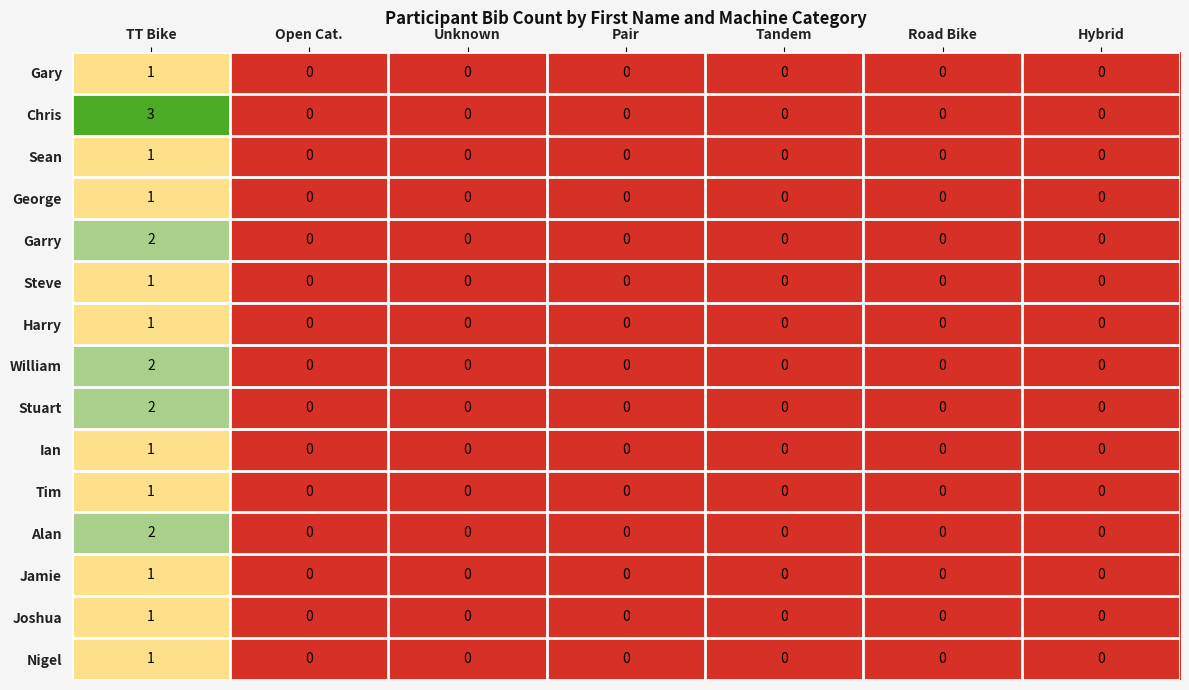

Which category has the highest value in the William series?

TT Bike